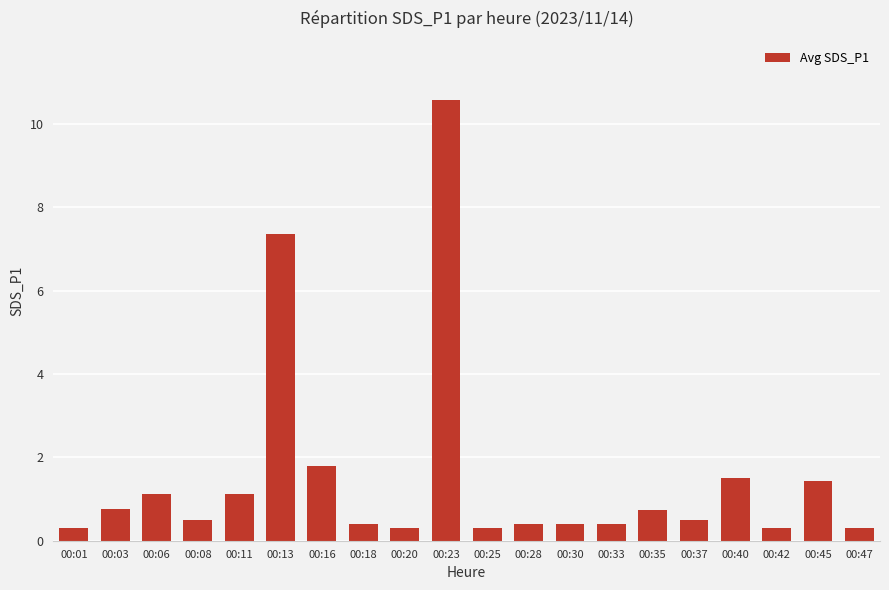

The chart shows a value of 0.4 at 00:06. True or false?

False